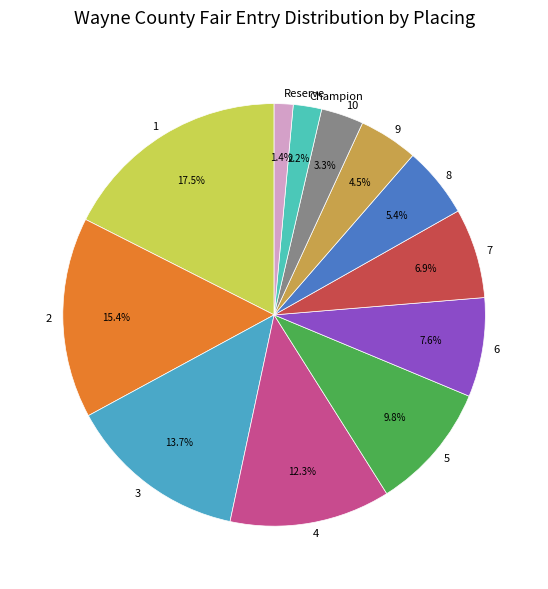

Approximately how many times larger is the value at 10 compared to Champion?

1.5